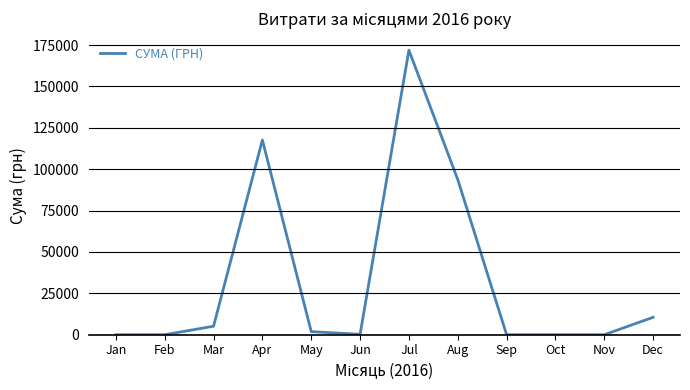

Which label corresponds to the largest value in the chart?

Jul